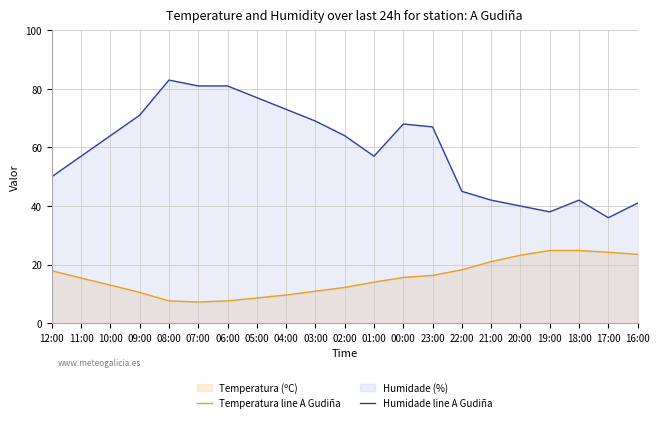

The Temperatura line A Gudiña series shows 3.5 at 08:00. True or false?

False